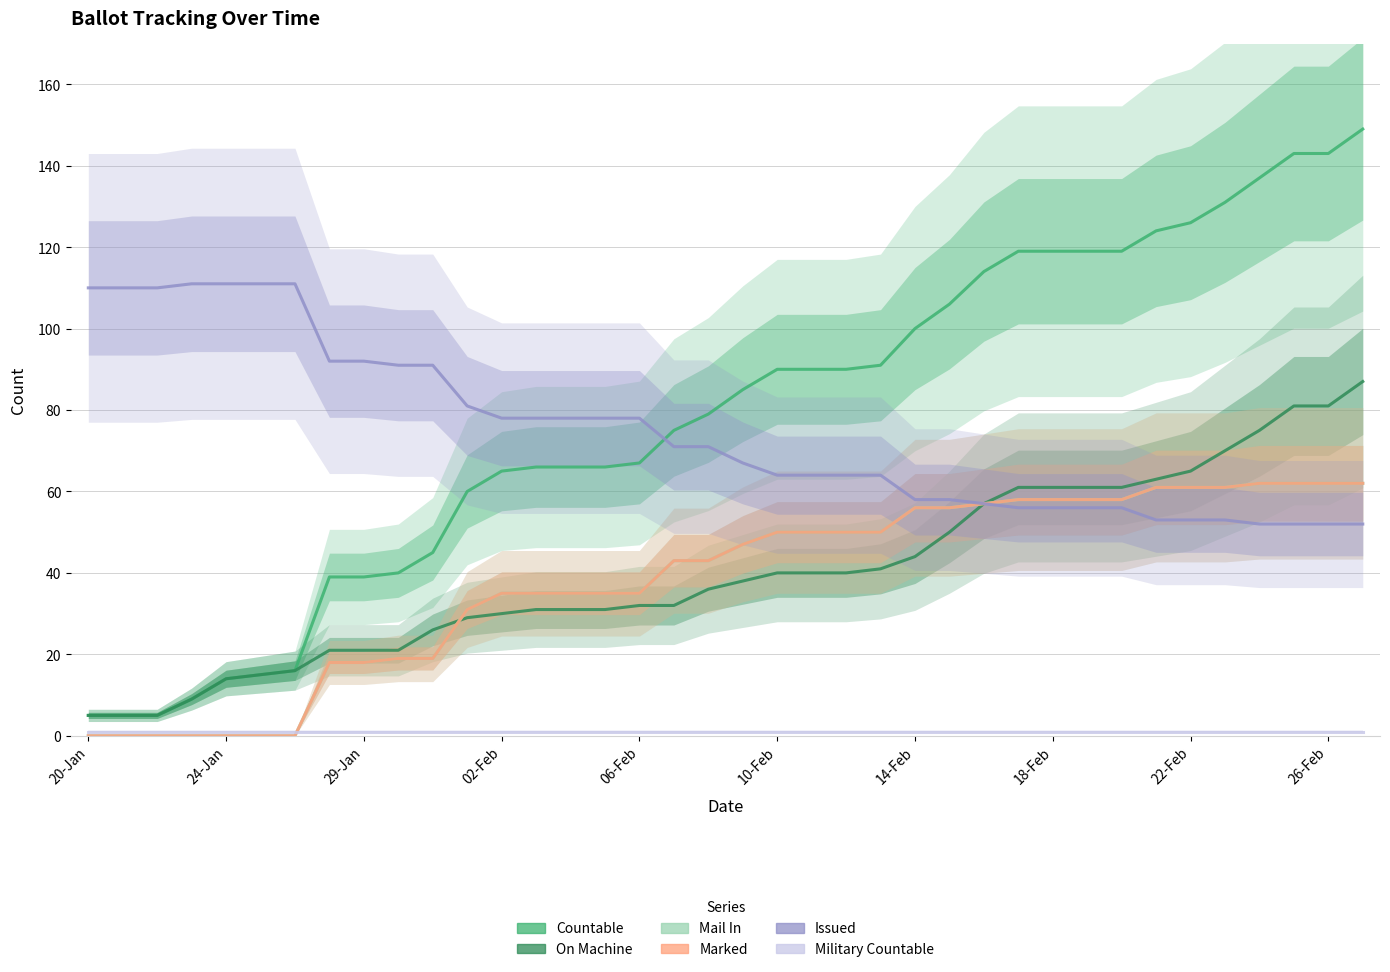

How many distinct data groups are displayed?

6